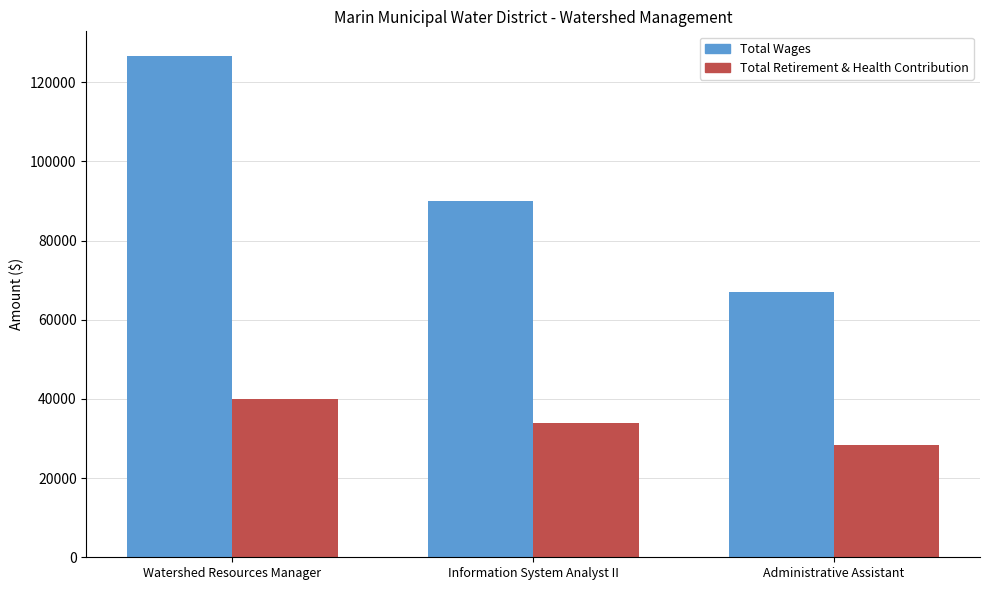

What is the label of the 2nd bar from the right?

Information System Analyst II